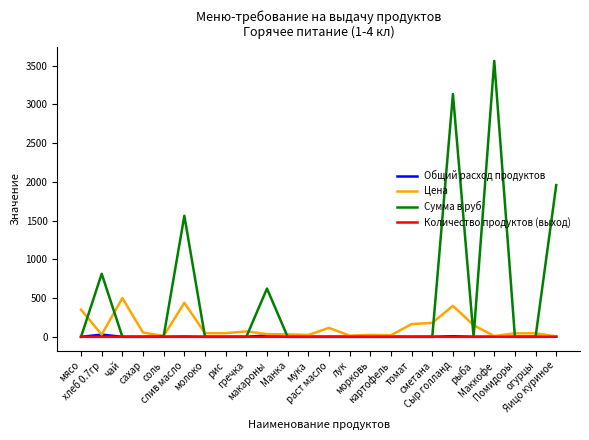

Which series has the largest range (max minus min)?

Сумма в руб